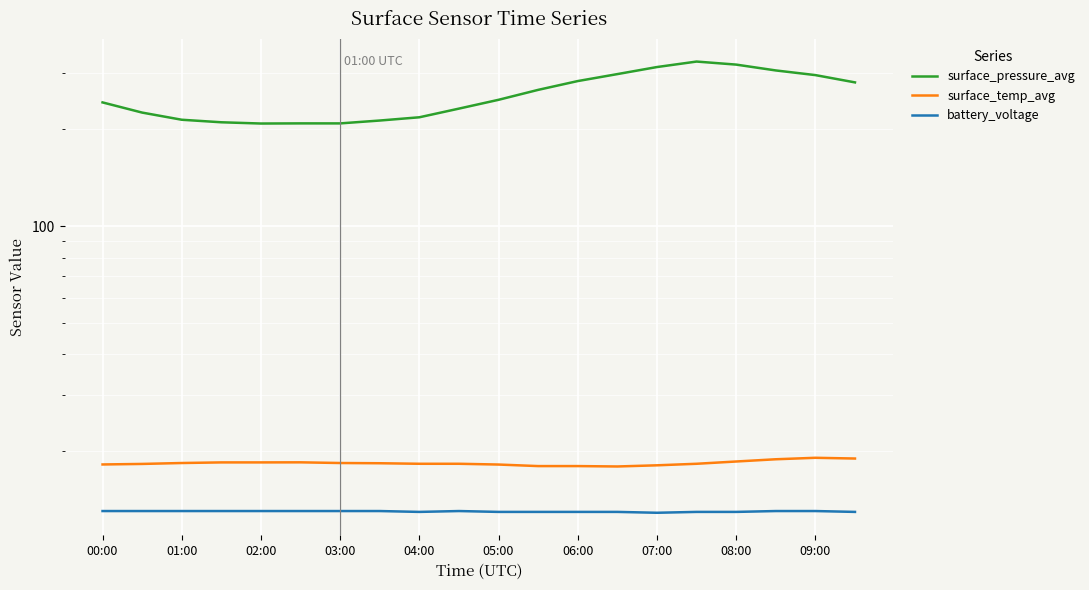

True or false: battery_voltage and surface_temp_avg cross at least once.

False